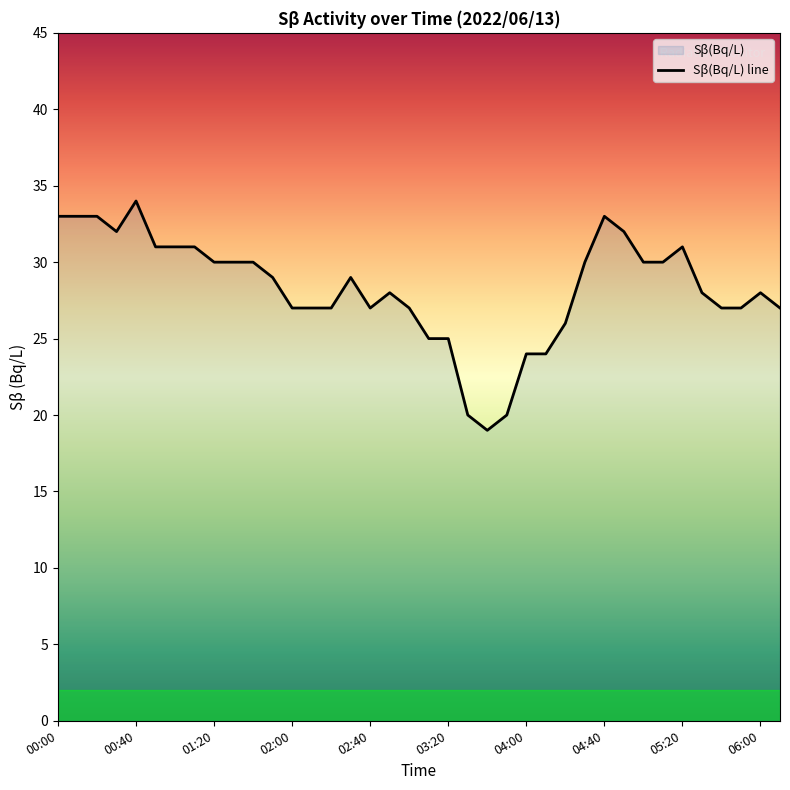

Where is the first local maximum?

00:40